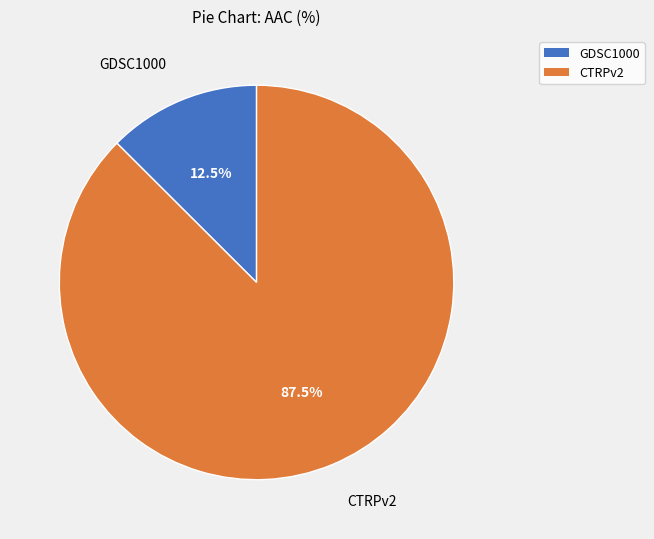

What is the largest slice in the pie chart?

CTRPv2